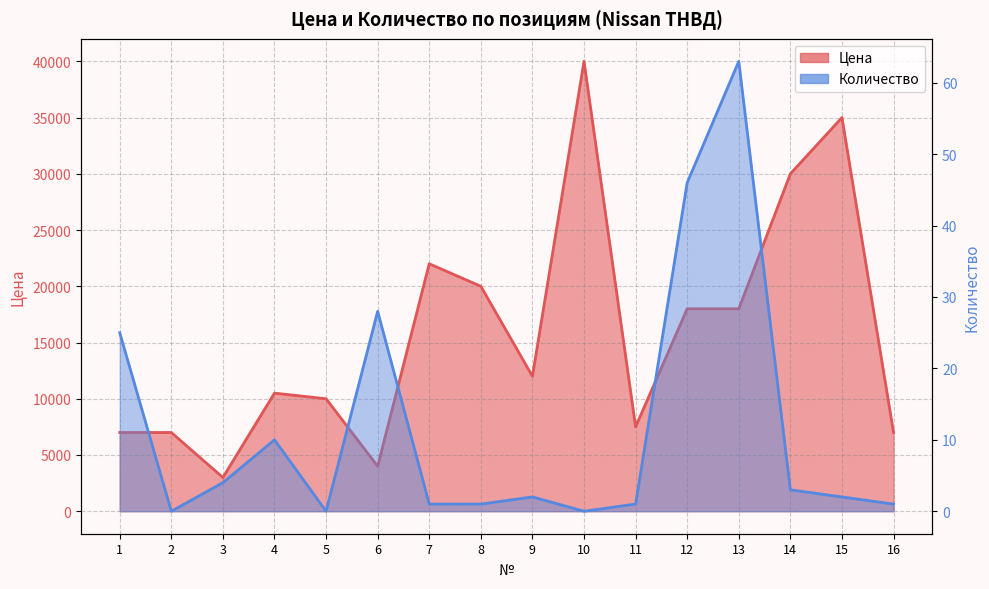

Which label corresponds to the largest value in the chart?

10